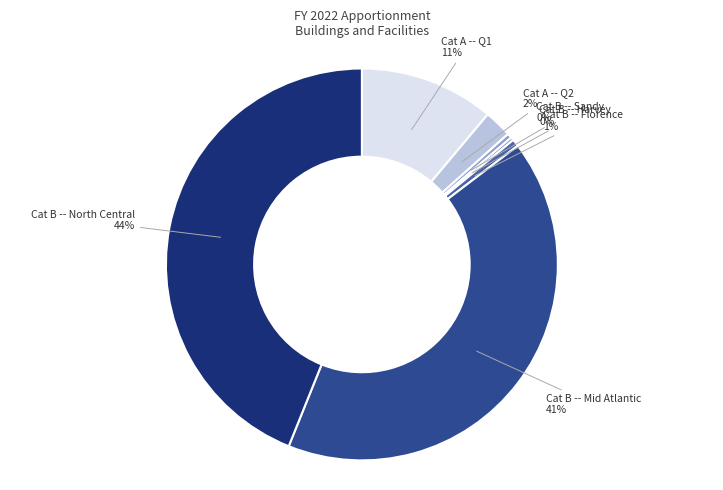

To the nearest percent, what percentage of the pie is Cat B -- North Central?

44%